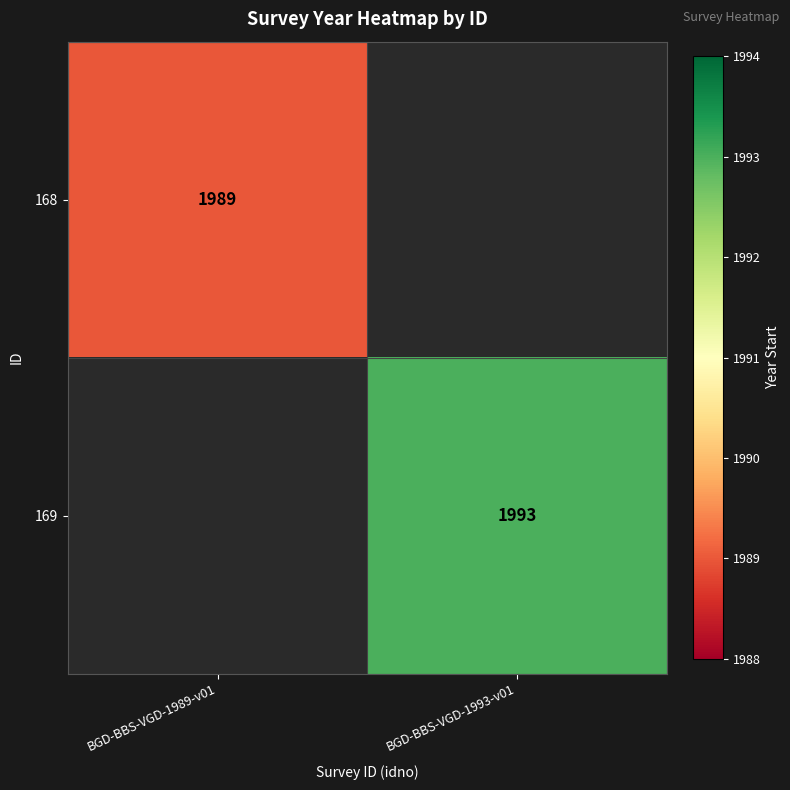

True or false: 169 has a value of 3515 at BGD-BBS-VGD-1993-v01.

False